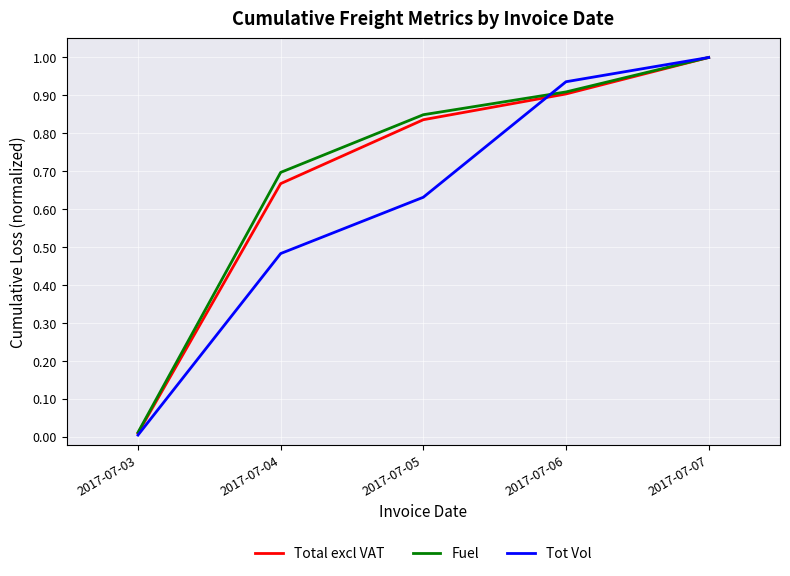

Which category has the lowest value in the Total excl VAT series?

2017-07-03